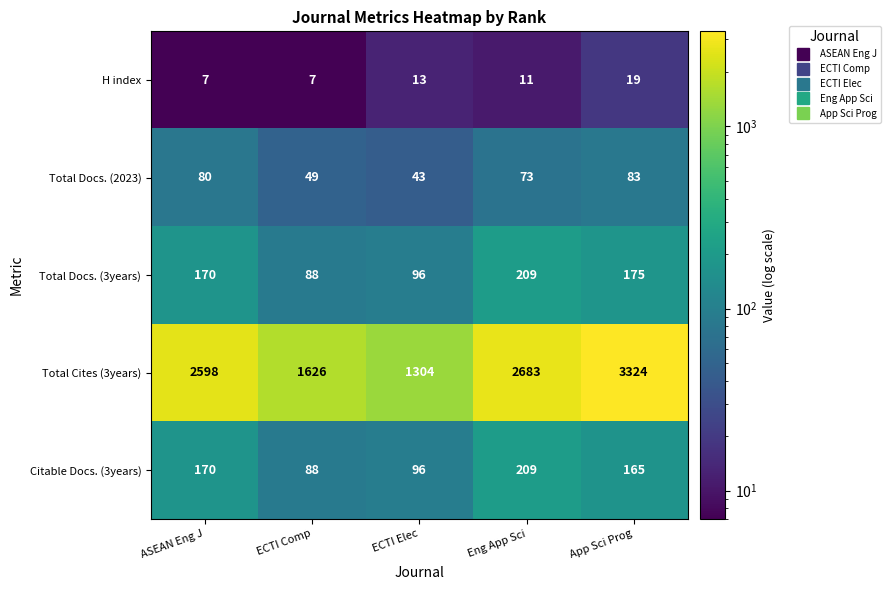

Is it true that Total Cites (3years) equals 4566 at Eng App Sci?

False